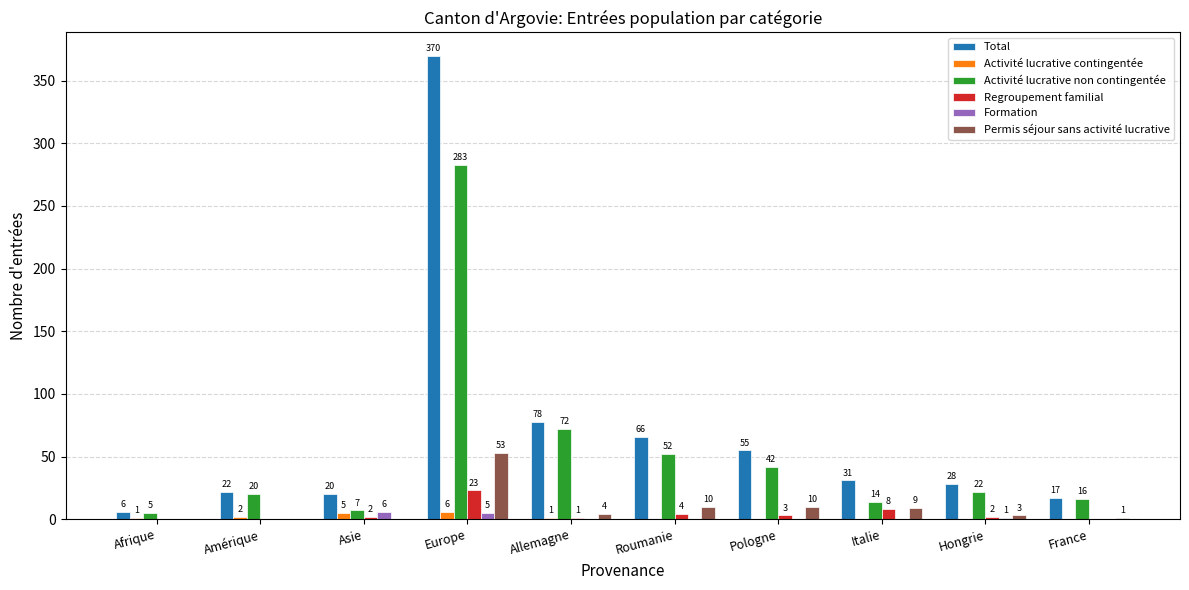

Reading left to right, extract all data points from this chart.

Total: 6	22	20	370	78	66	55	31	28	17
Activité lucrative contingentée: 1	2	5	6	1	0	0	0	0	0
Activité lucrative non contingentée: 5	20	7	283	72	52	42	14	22	16
Regroupement familial: 0	0	2	23	1	4	3	8	2	0
Formation: 0	0	6	5	0	0	0	0	1	0
Permis séjour sans activité lucrative: 0	0	0	53	4	10	10	9	3	1